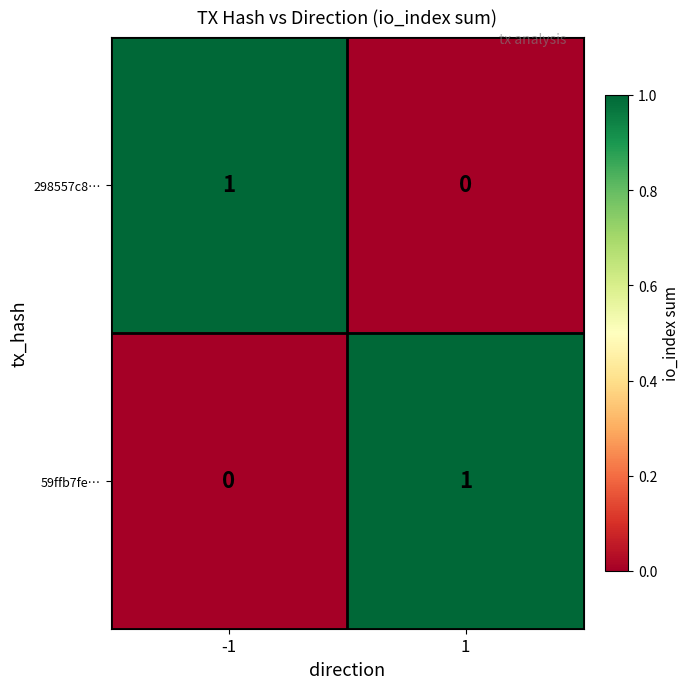

The 298557c8… series shows 1 at 1. True or false?

False